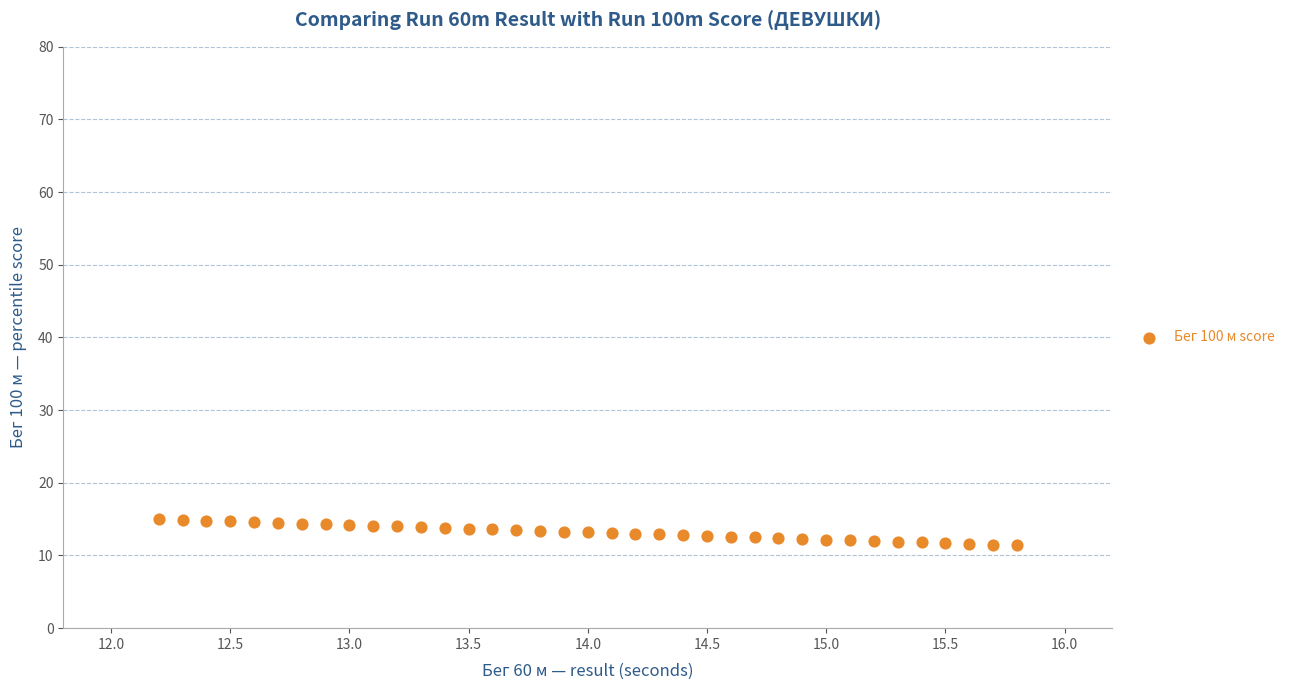

What is the range of Y values (max minus min)?

3.6